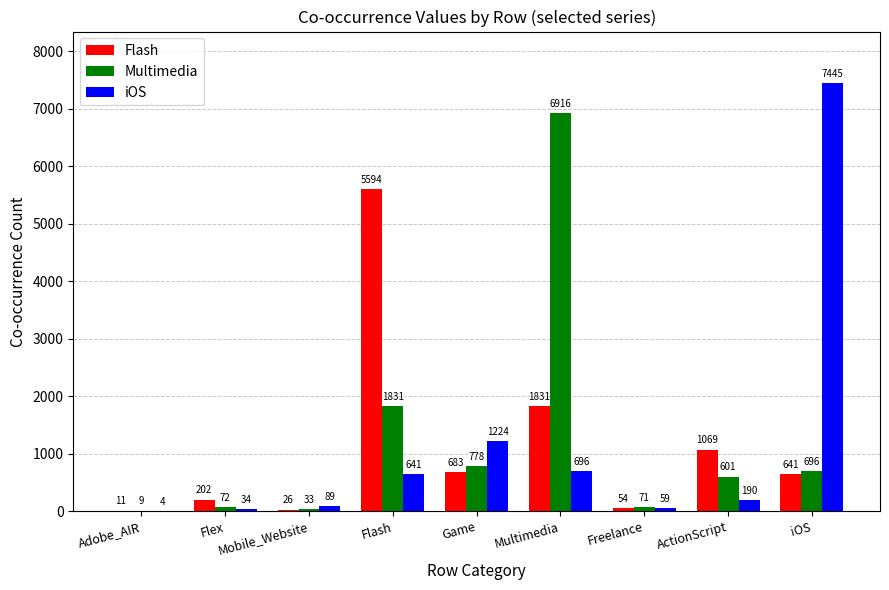

Are the bars horizontal?

No